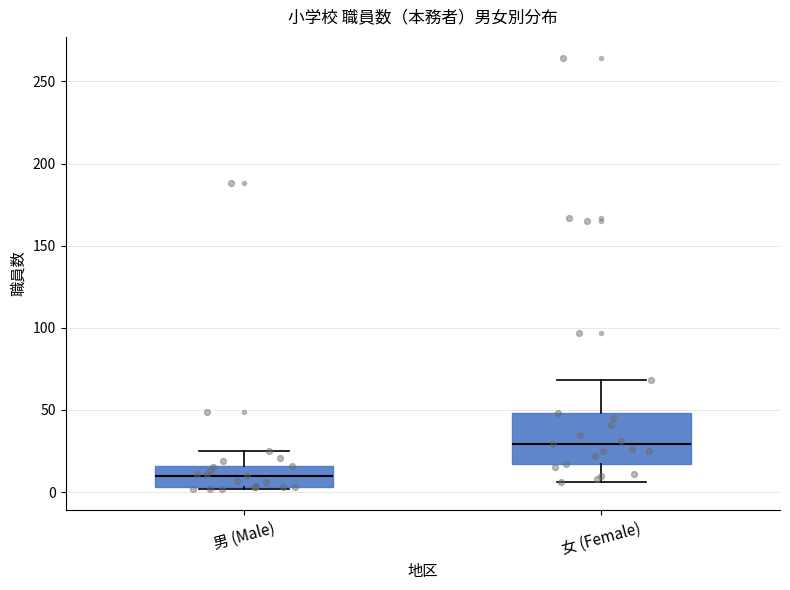

Where is the lower edge of the box for 女 (Female) on the y-axis? The values are not printed on the chart, so give them approximately, as read against the axis.

15